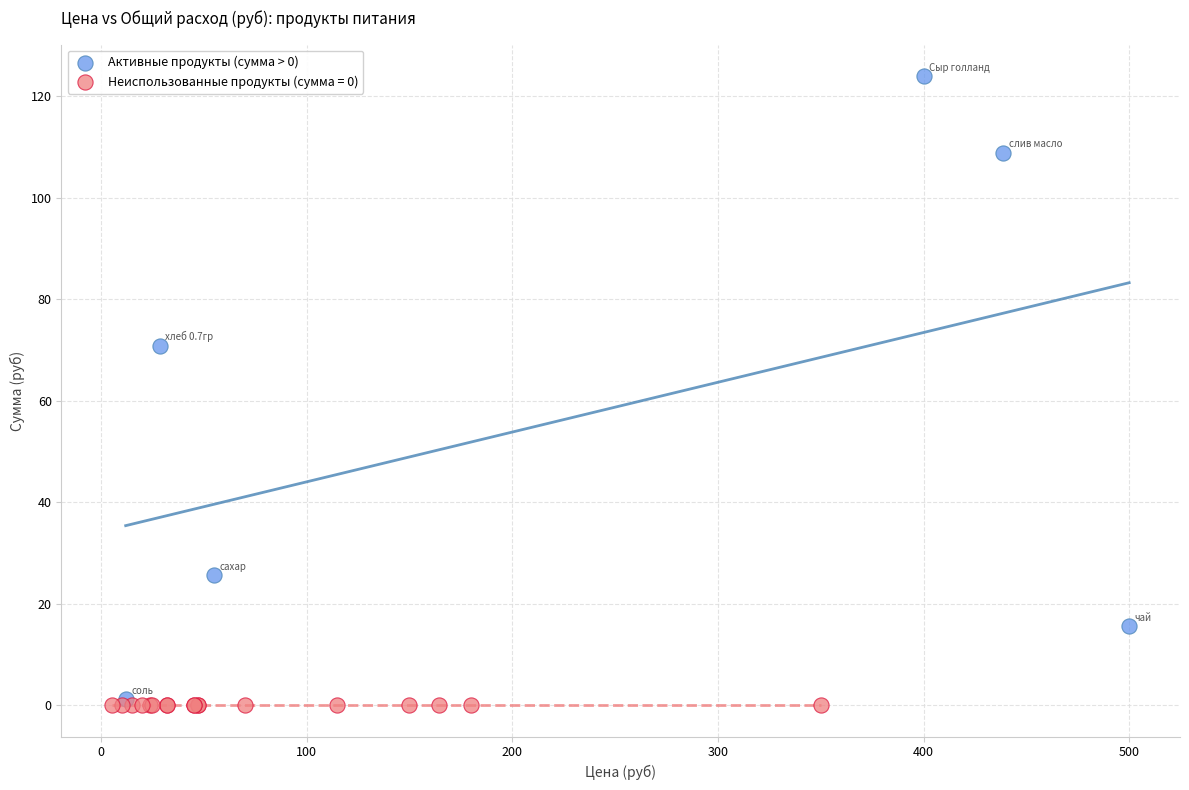

Which series contains the highest Y value?

Активные продукты (сумма > 0)